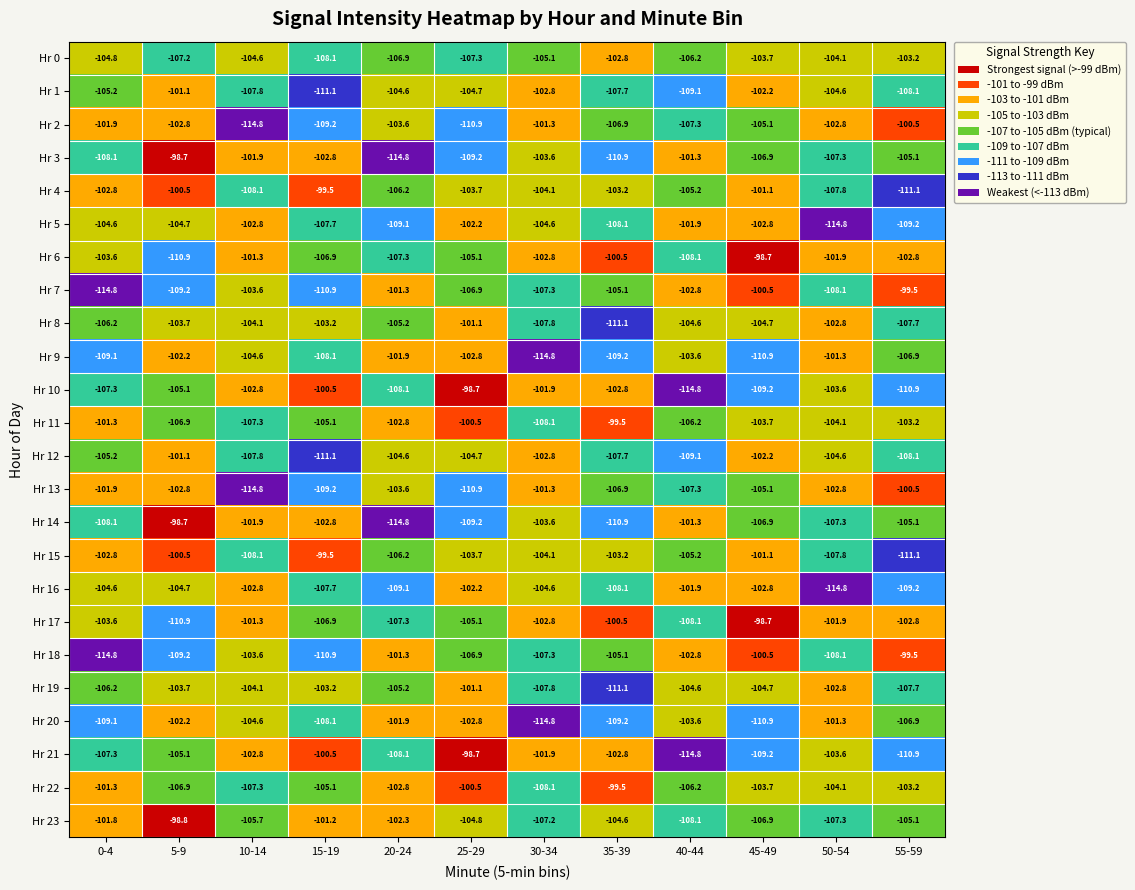

What is the total value across all series at 5-9?

-2497.6